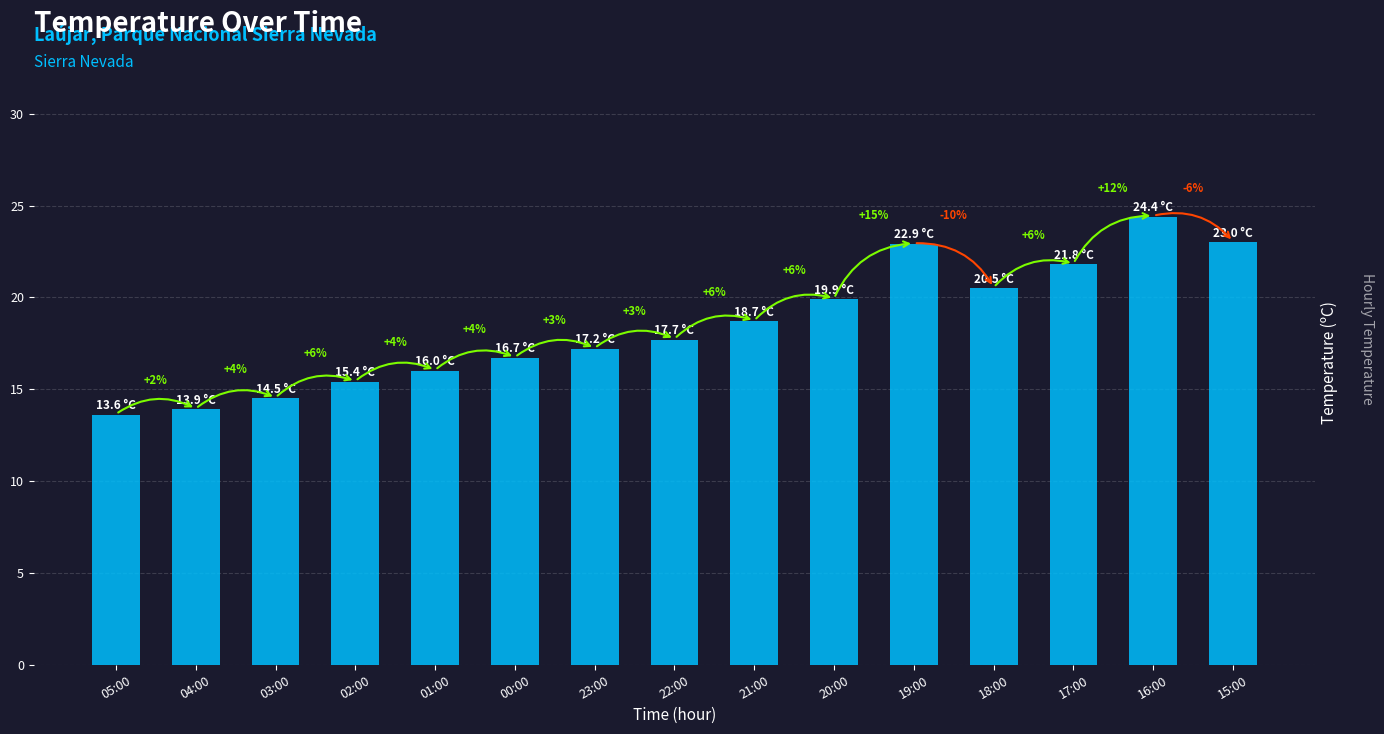

Reading left to right, list all the values displayed in this chart.

05:00=13.6	04:00=13.9	03:00=14.5	02:00=15.4	01:00=16.0	00:00=16.7	23:00=17.2	22:00=17.7	21:00=18.7	20:00=19.9	19:00=22.9	18:00=20.5	17:00=21.8	16:00=24.4	15:00=23.0